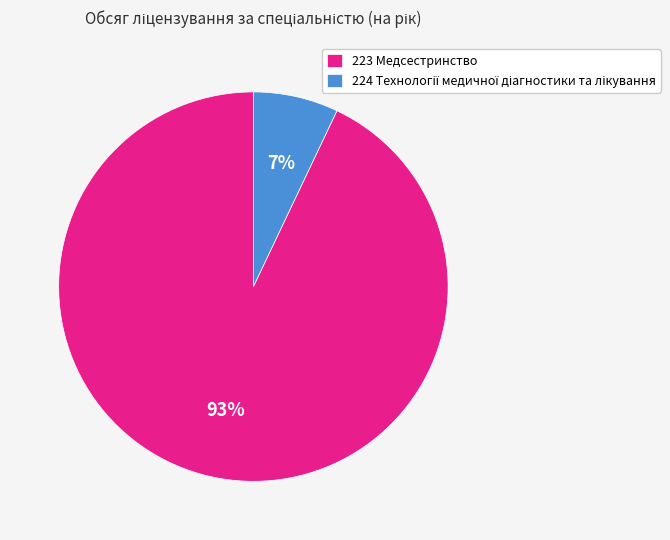

The 223 Медсестринство slice represents 99% of the pie. True or false?

False